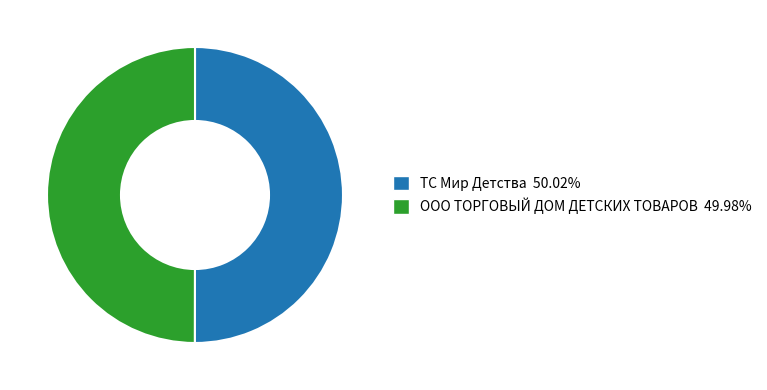

What is the ratio of the value at ТС Мир Детства to the value at ООО ТОРГОВЫЙ ДОМ ДЕТСКИХ ТОВАРОВ?

1.0